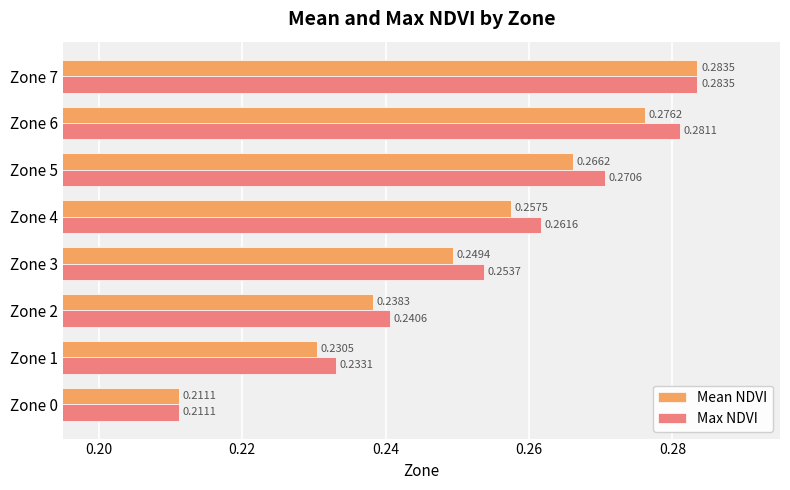

Is the value of Max NDVI at Zone 2 greater than the value of Mean NDVI at Zone 3?

No